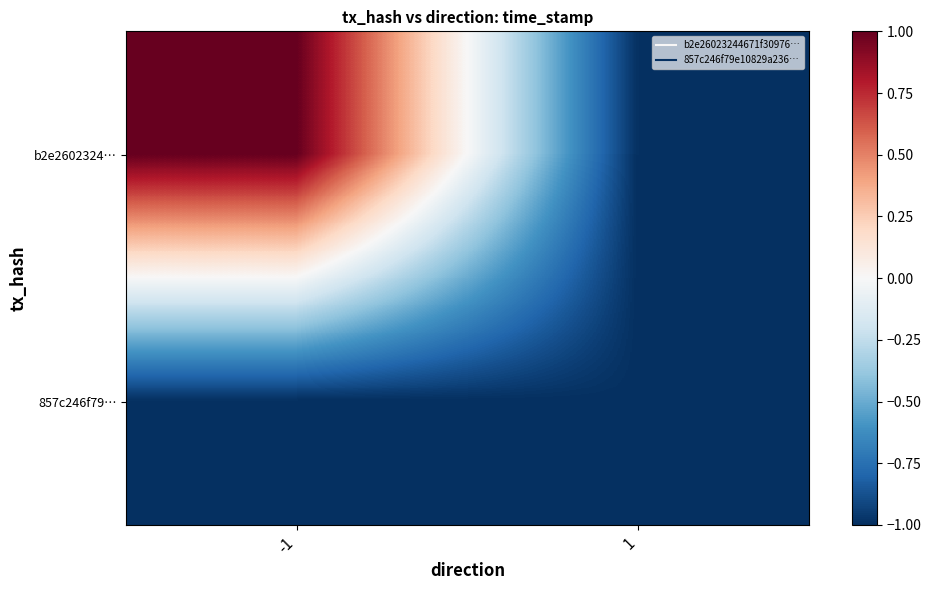

Which series has the widest spread of values?

b2e2602324…